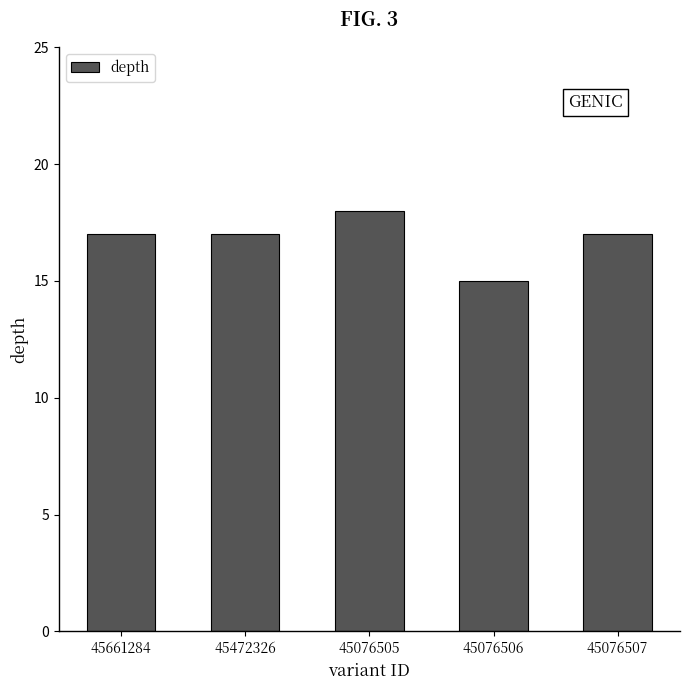

Read the value at 45661284.

17